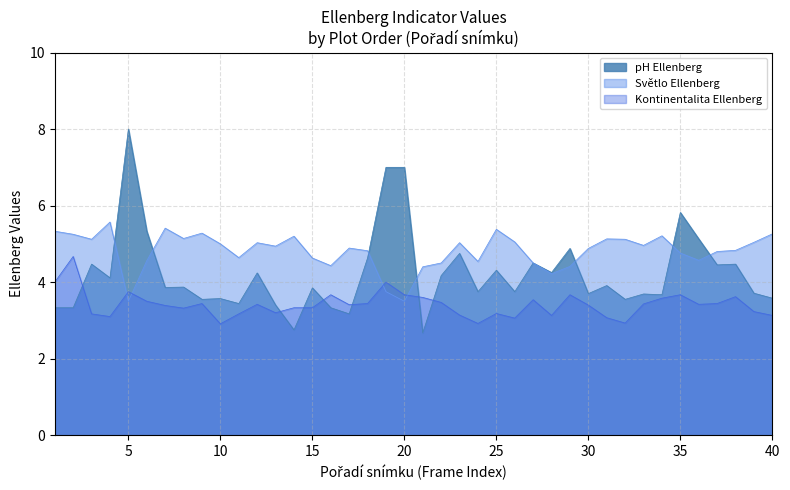

Between 17 and 36, which is larger?

36